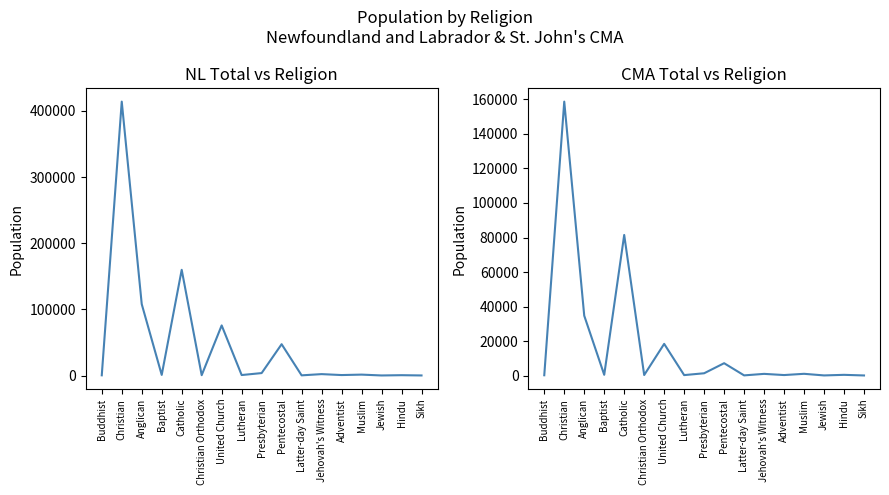

True or false: NL Total and CMA Total cross at least once.

False